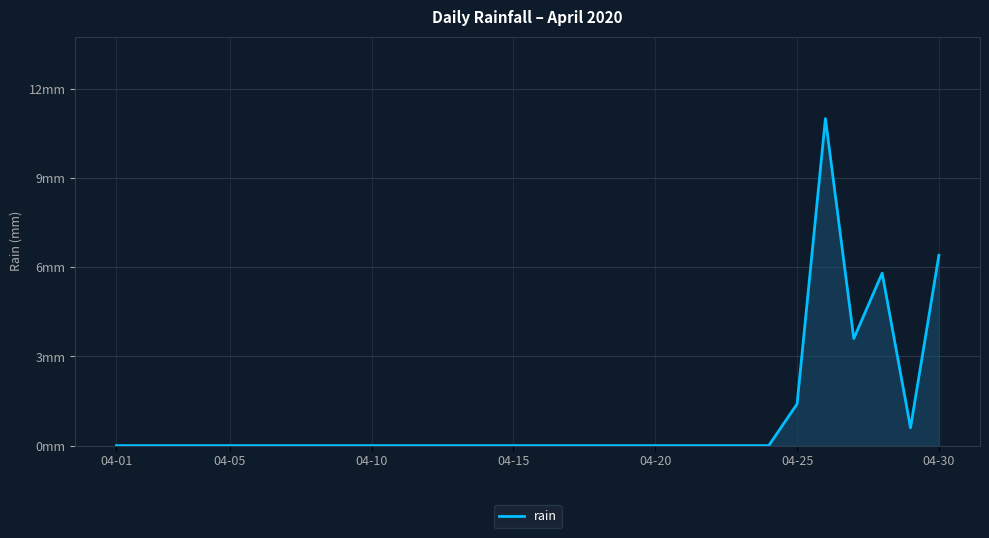

What is the difference between the maximum and minimum values?

11.0